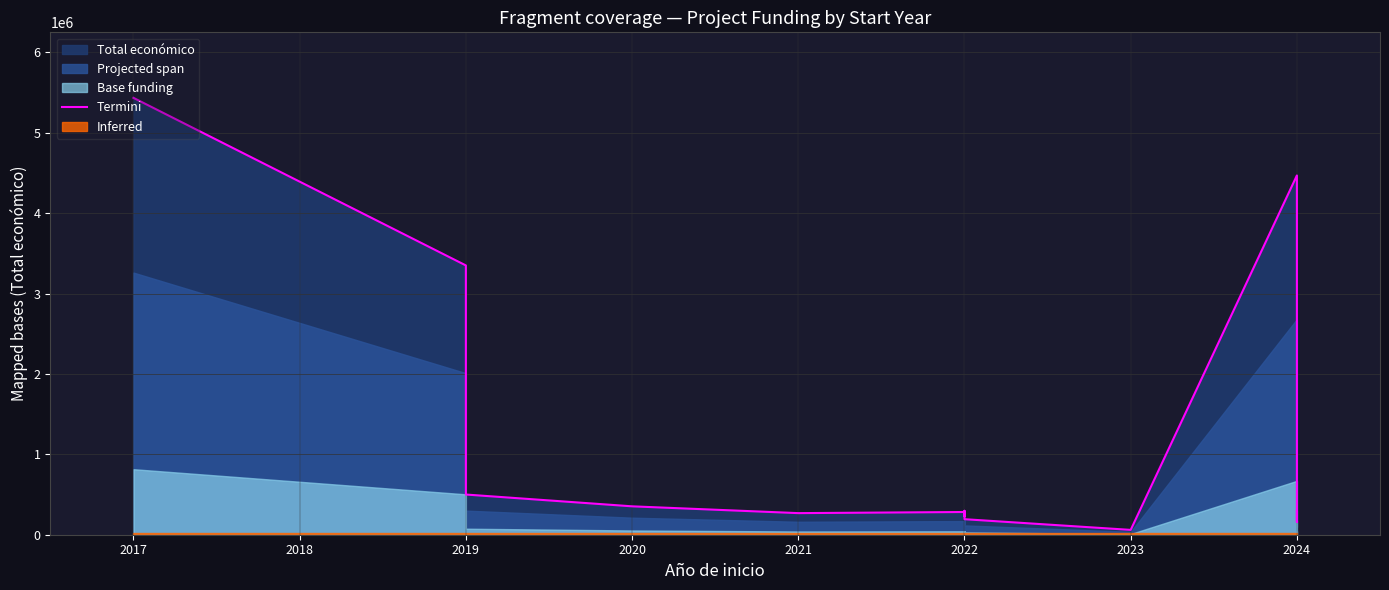

How many data points are above 297409?

6